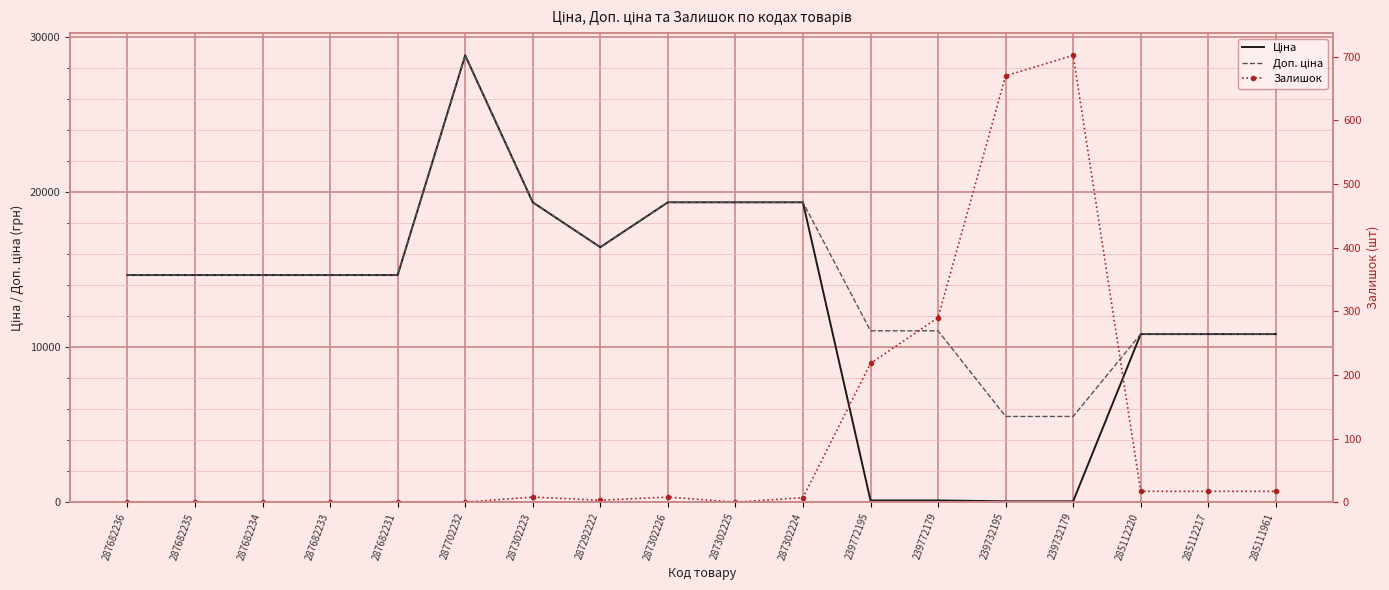

Which series has the widest spread of values?

Ціна